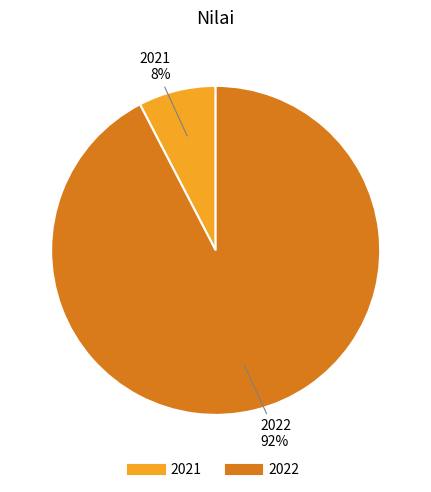

Rank the categories by value from lowest to highest.

2021, 2022